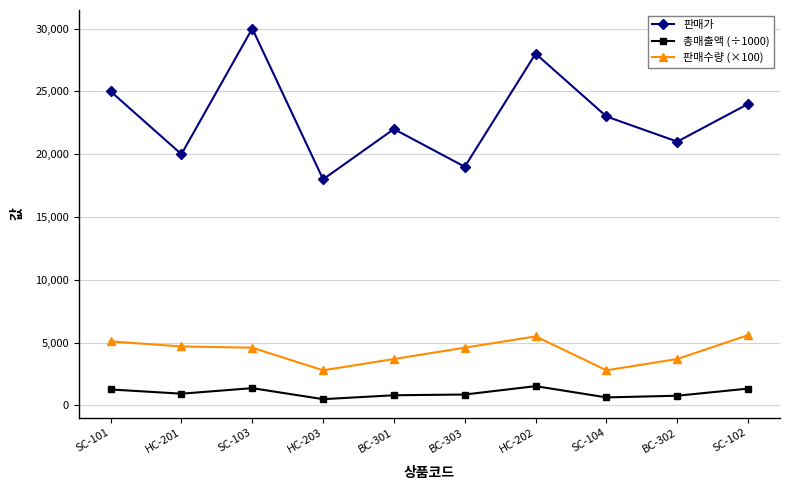

At which category is the sum across all series the highest?

SC-103